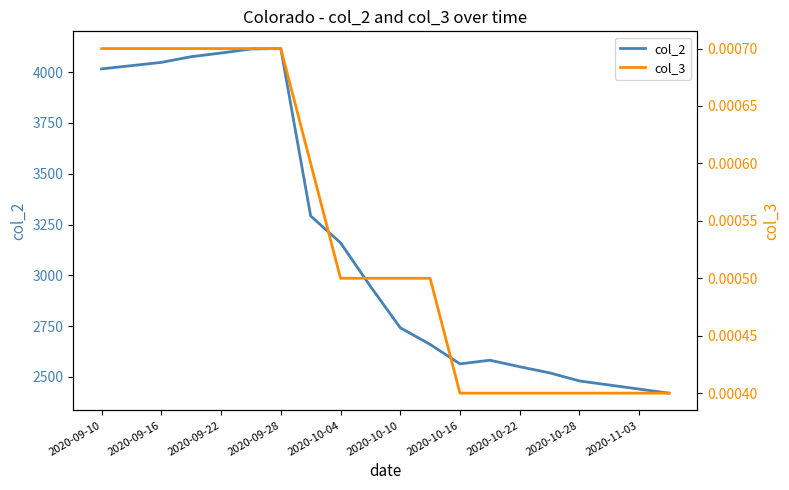

What are all the series names shown in the legend?

col_2, col_3